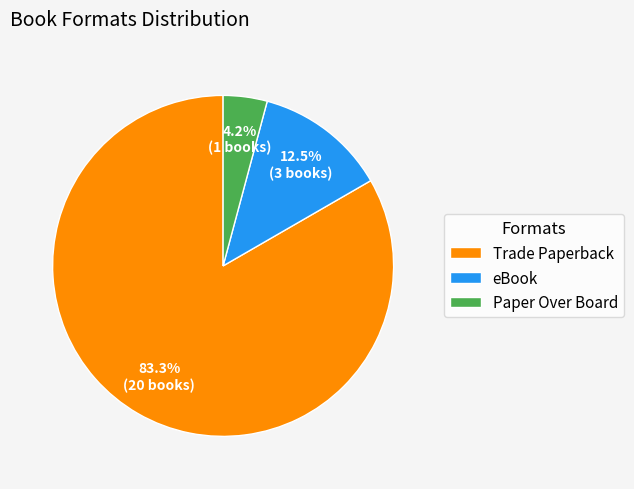

Which category accounts for the majority?

Trade Paperback